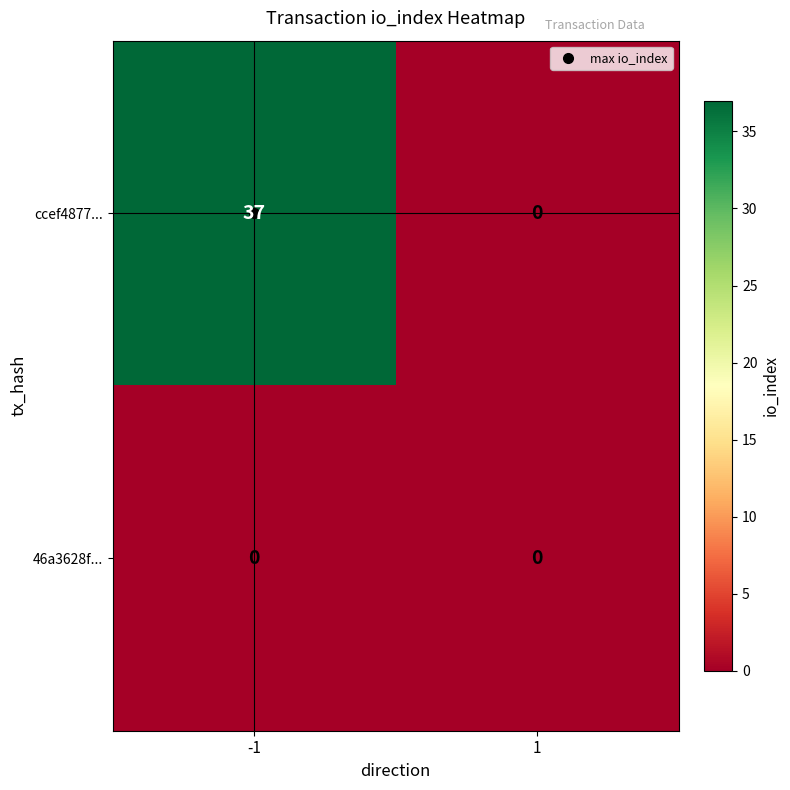

Which series has the largest range (max minus min)?

ccef4877...